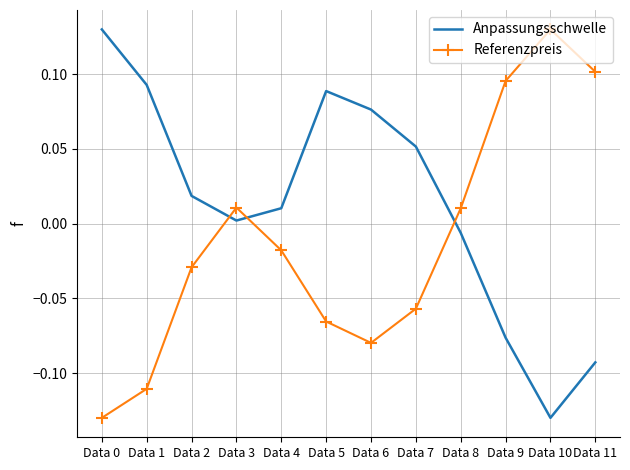

What is the difference between the maximum and second lowest values in the Anpassungsschwelle series?

0.2